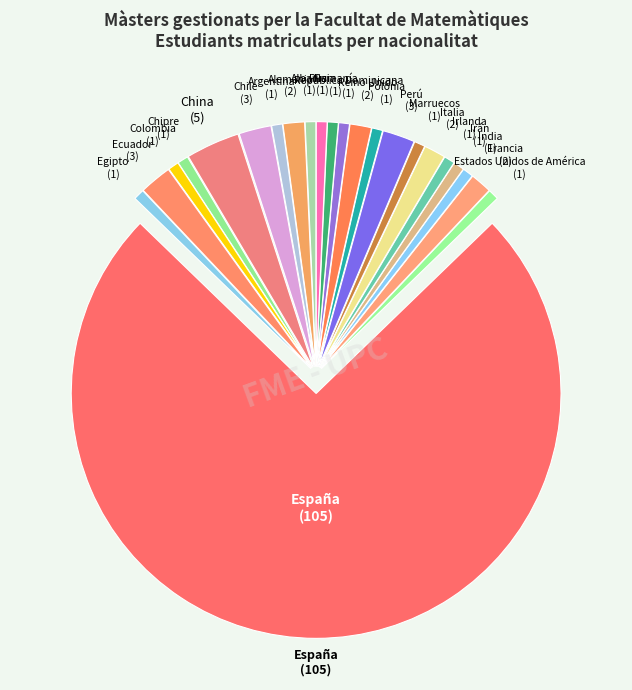

How many segments does this pie chart have?

23